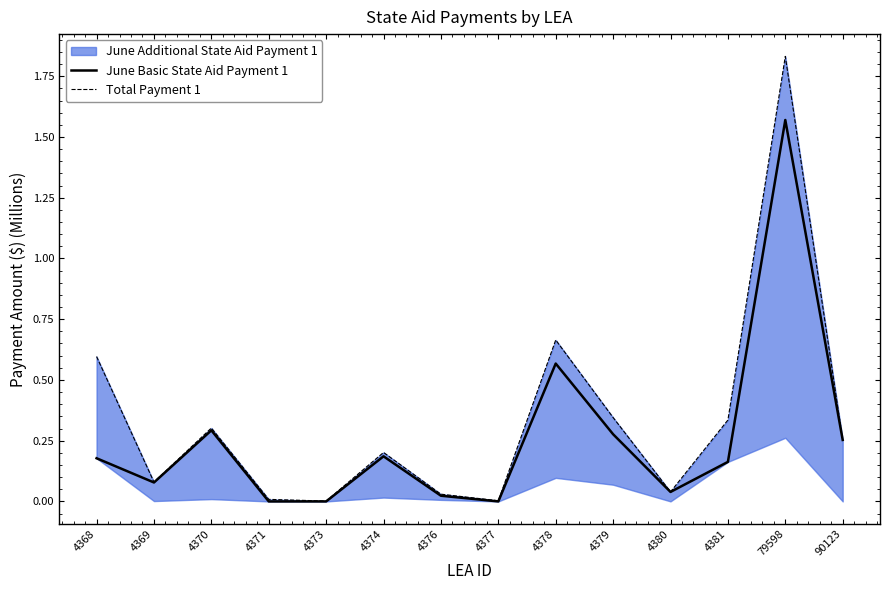

Does the chart have visible grid lines?

No